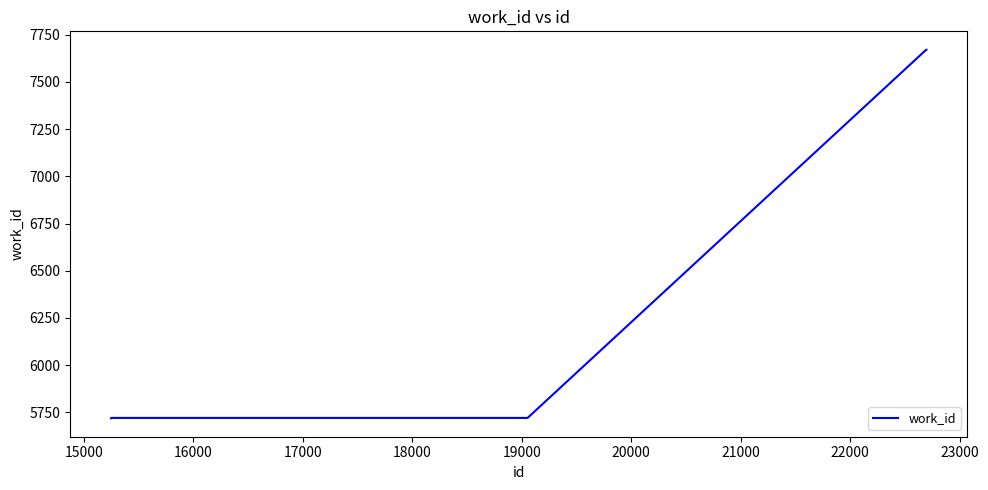

What is the smallest value displayed?

5719